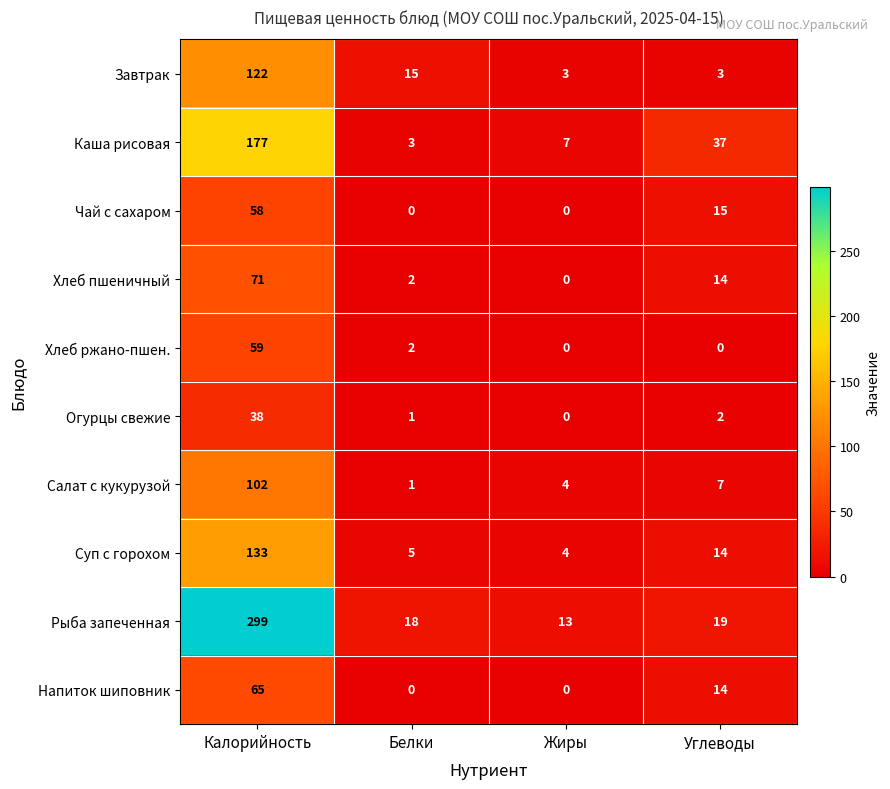

What is the total value across all series at Углеводы?

125